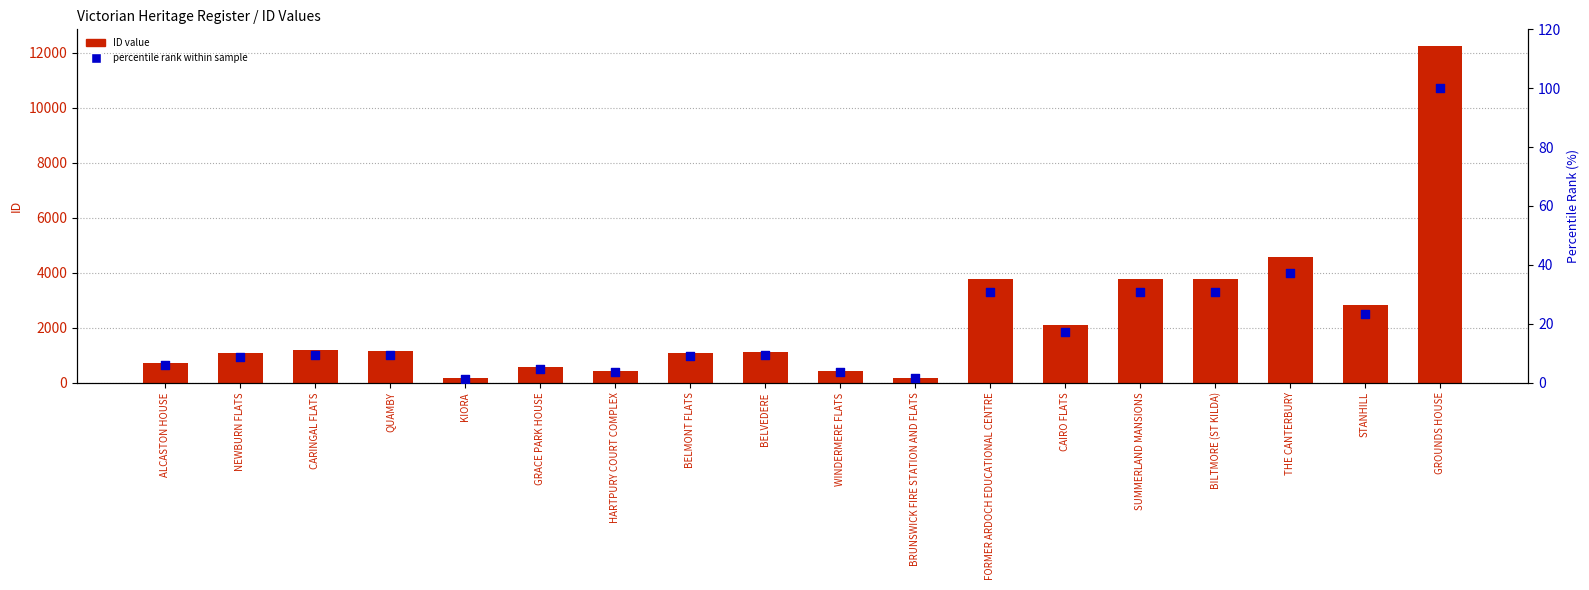

What is the total value across all series at HARTPURY COURT COMPLEX?

437.5